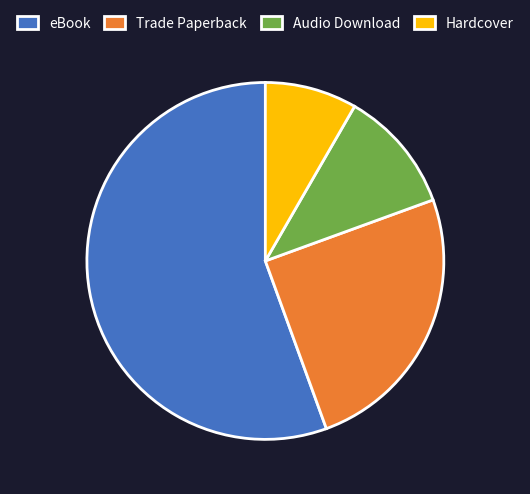

How many slices are in this pie chart?

4